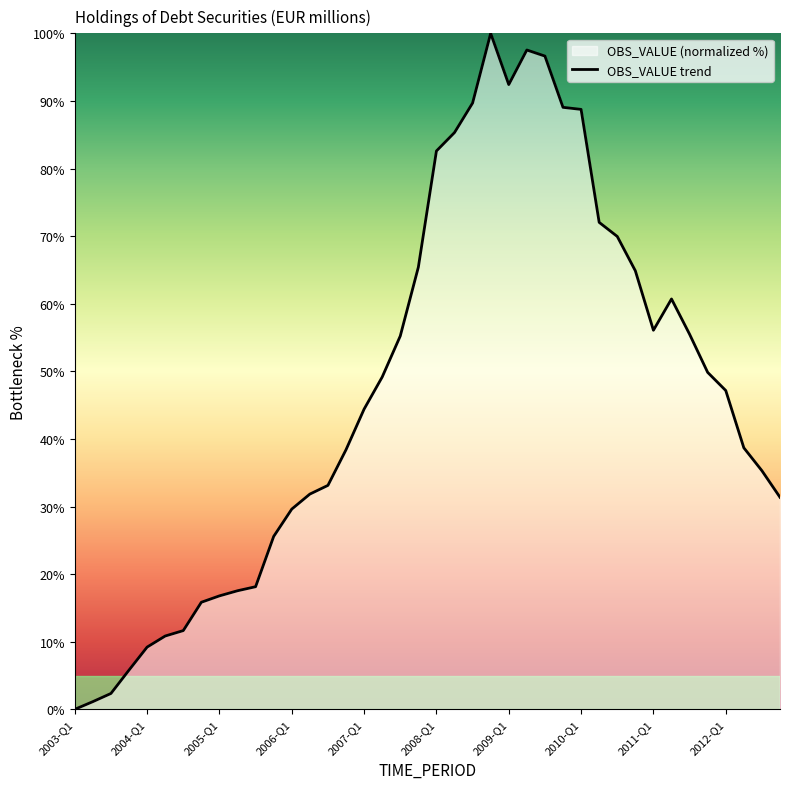

Which has a higher value, 2004-Q1 or 2012-Q1?

2012-Q1